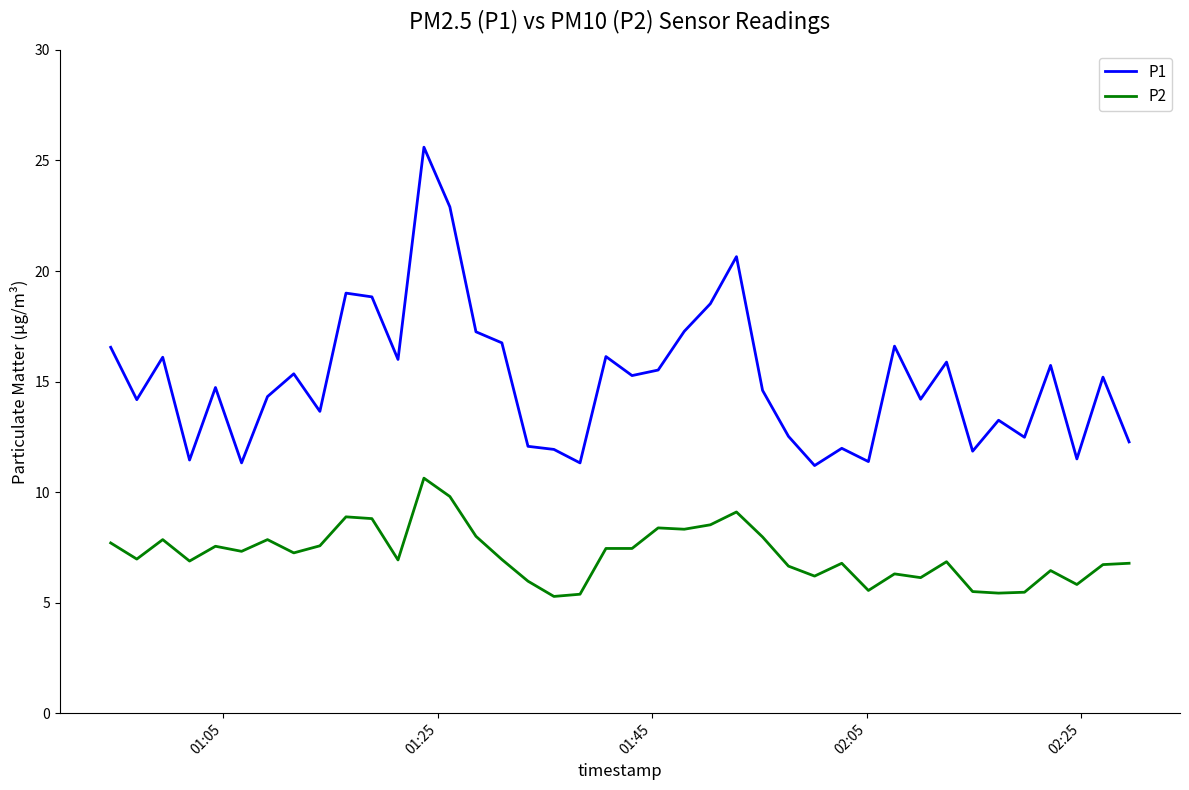

True or false: P2 and P1 intersect in this chart.

False